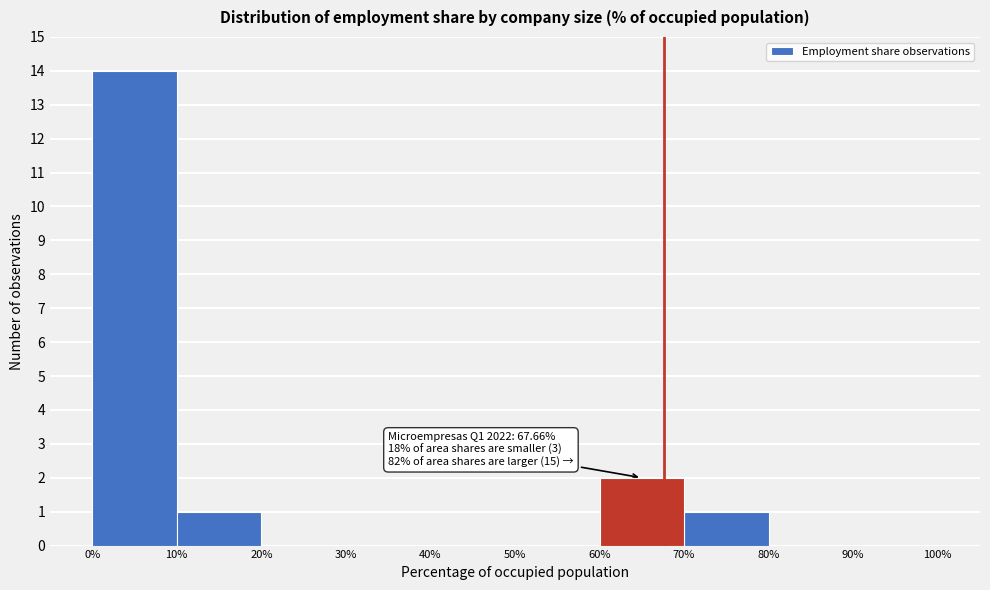

Which range on the x-axis has the tallest bar?

0% to 10%